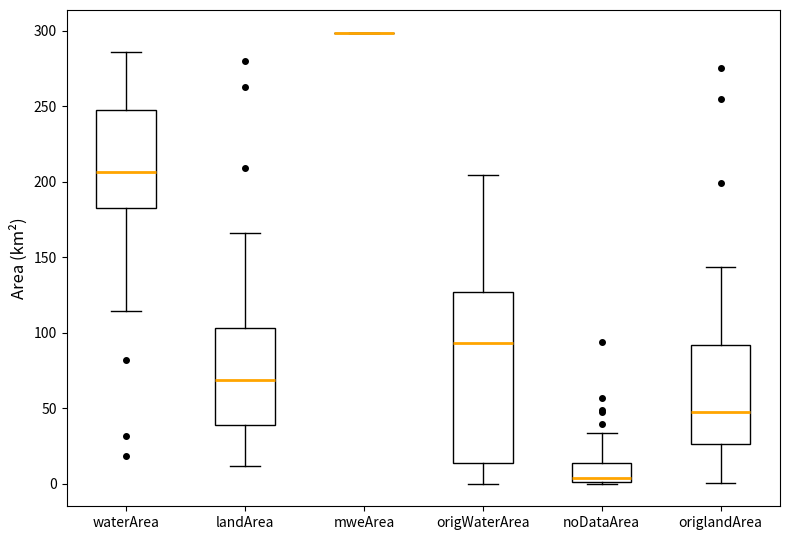

Reading left to right, transcribe this box plot: for each box, give where its median line is, the range the box spans, and where its two whiskers end, as read against the y-axis. The values are not printed on the chart, so give them approximately, as read against the axis.

waterArea: median 205, box 185 to 245, whiskers 115 to 285
landArea: median 70, box 40 to 105, whiskers 10 to 165
mweArea: box collapsed to a line at 300, whiskers 300 to 300
origWaterArea: median 95, box 15 to 125, whiskers 0 to 205
noDataArea: median 5, box 0 to 15, whiskers 0 to 35
origlandArea: median 45, box 25 to 90, whiskers 0 to 145